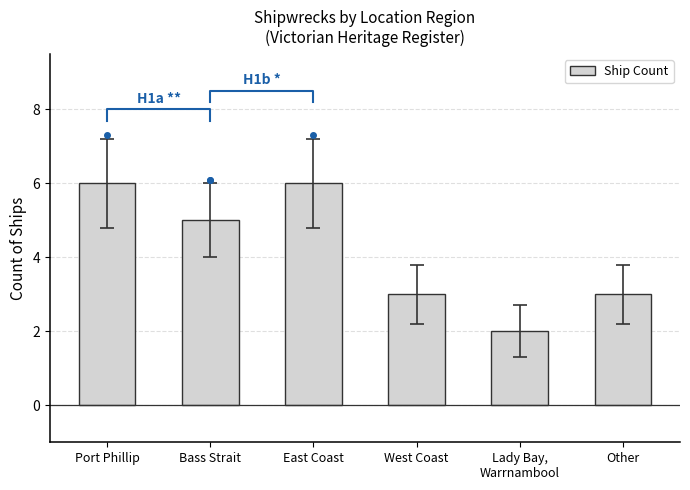

What is the difference between the second highest and minimum values?

4